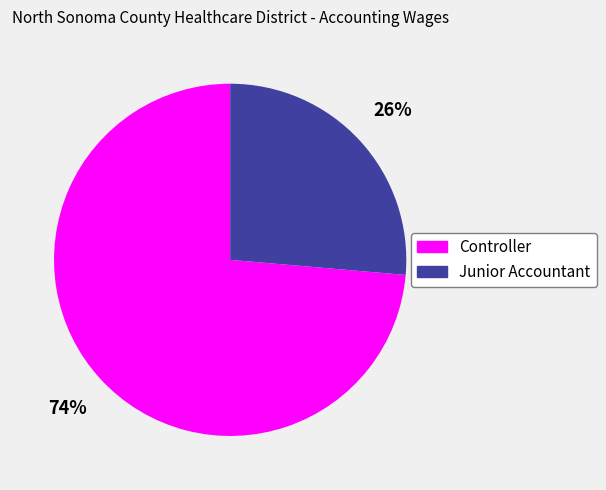

Do Junior Accountant and Controller together represent more than half of the pie?

Yes